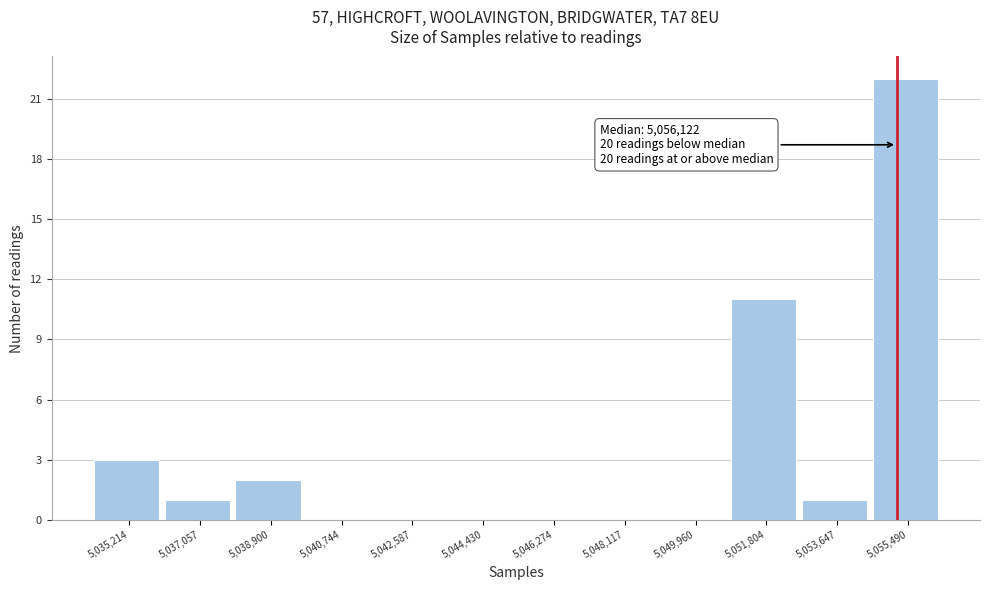

At which category does the chart reach its peak across all series?

5,055,490